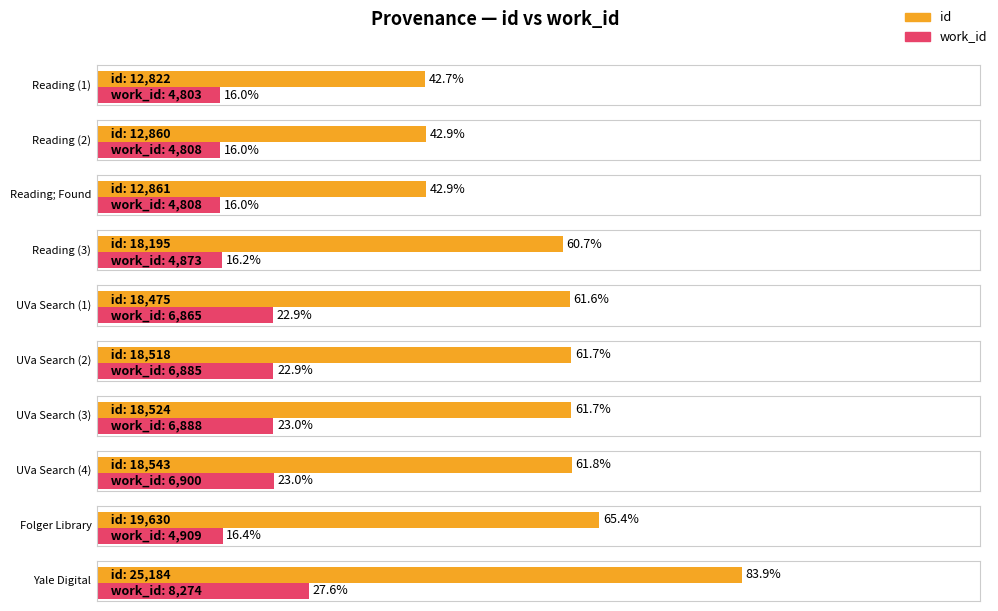

The value of work_id at Searching in UVa E-Text Center is 2050. True or false?

False